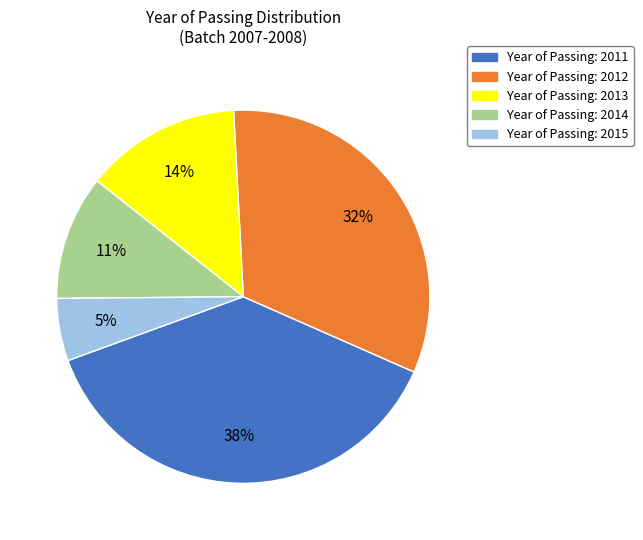

To the nearest percent, what is the average slice percentage?

20%